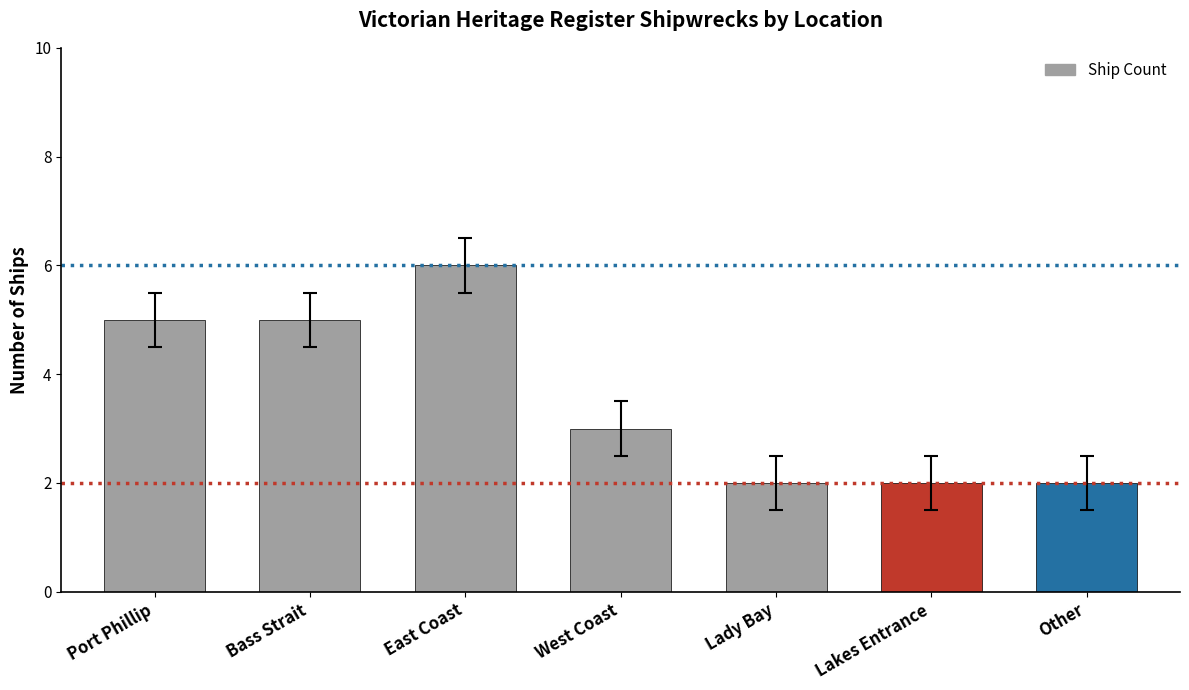

Is it true that the value at Lakes Entrance is 2?

True